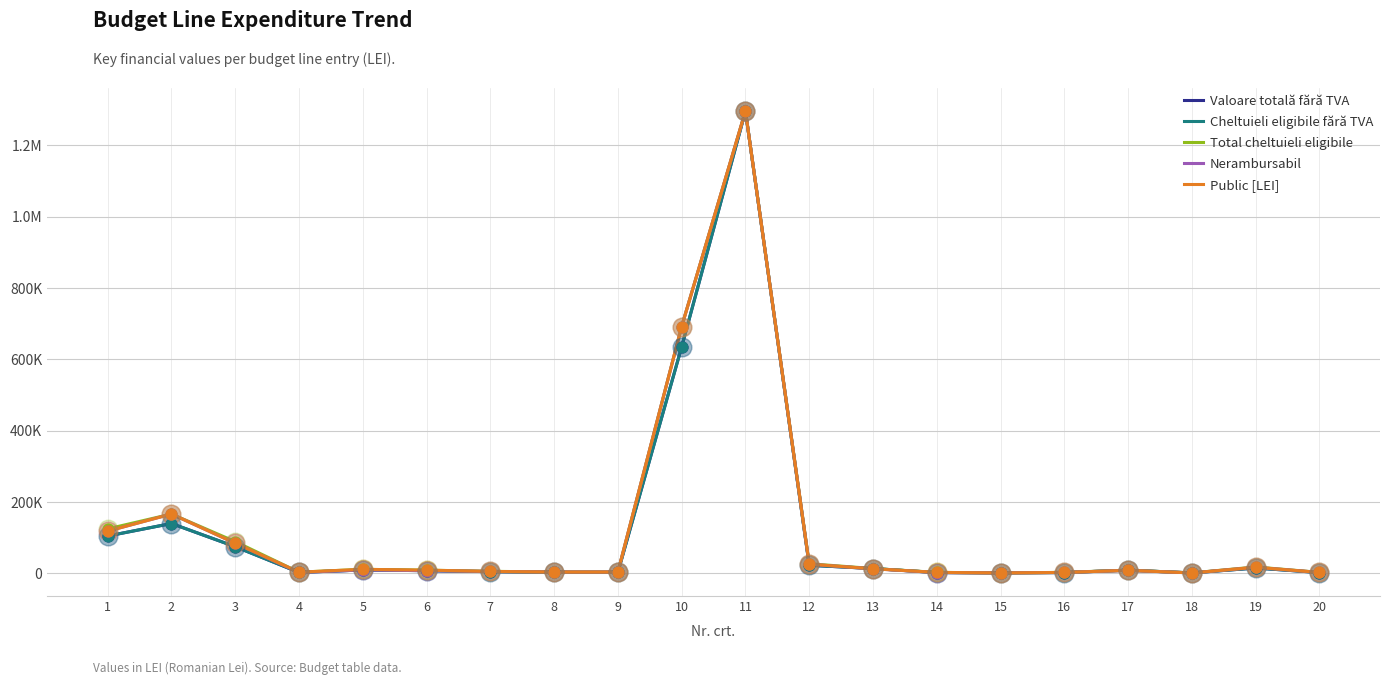

Is this an area chart (filled region under the line)?

No